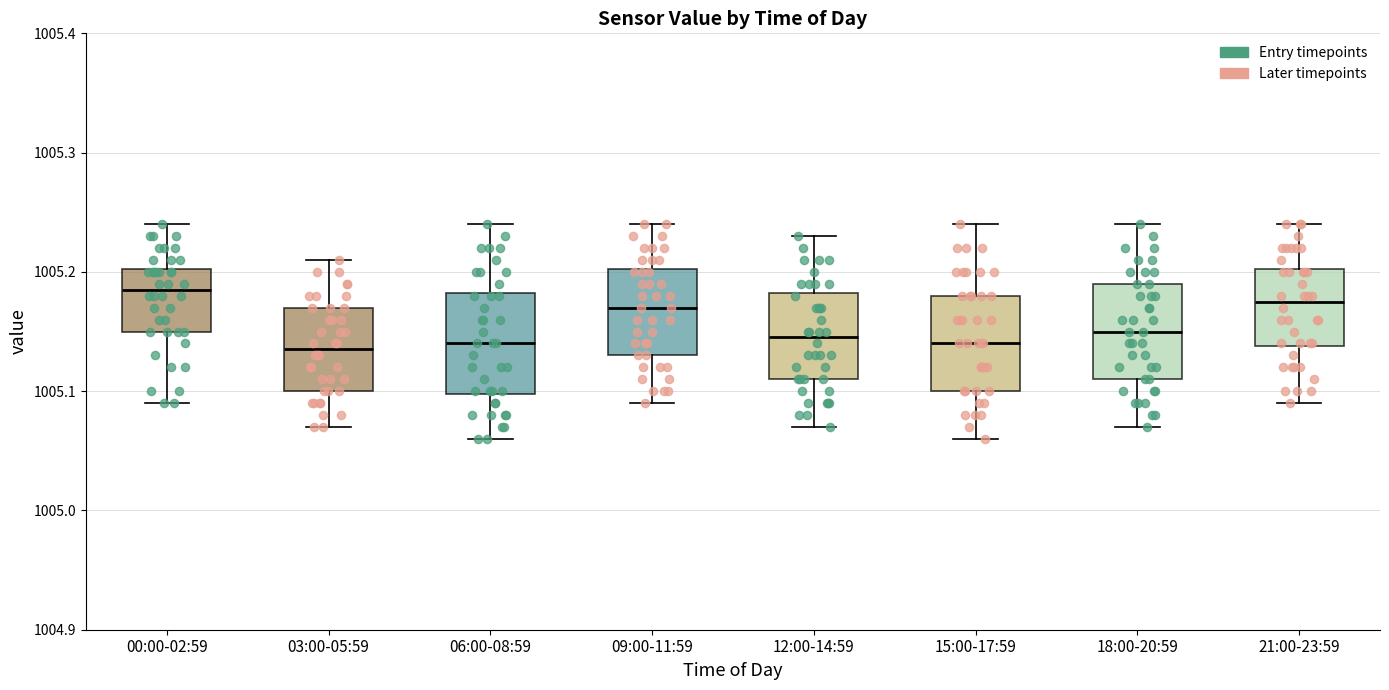

Reading left to right, read every box against the y-axis: the position of its median line, the range the box covers, and the ends of its whiskers. The values are not printed on the chart, so give them approximately, as read against the axis.

00:00-02:59: median 1005.19, box 1005.15 to 1005.20, whiskers 1005.09 to 1005.24
03:00-05:59: median 1005.14, box 1005.10 to 1005.17, whiskers 1005.07 to 1005.21
06:00-08:59: median 1005.14, box 1005.10 to 1005.18, whiskers 1005.06 to 1005.24
09:00-11:59: median 1005.17, box 1005.13 to 1005.20, whiskers 1005.09 to 1005.24
12:00-14:59: median 1005.15, box 1005.11 to 1005.18, whiskers 1005.07 to 1005.23
15:00-17:59: median 1005.14, box 1005.10 to 1005.18, whiskers 1005.06 to 1005.24
18:00-20:59: median 1005.15, box 1005.11 to 1005.19, whiskers 1005.07 to 1005.24
21:00-23:59: median 1005.18, box 1005.14 to 1005.20, whiskers 1005.09 to 1005.24